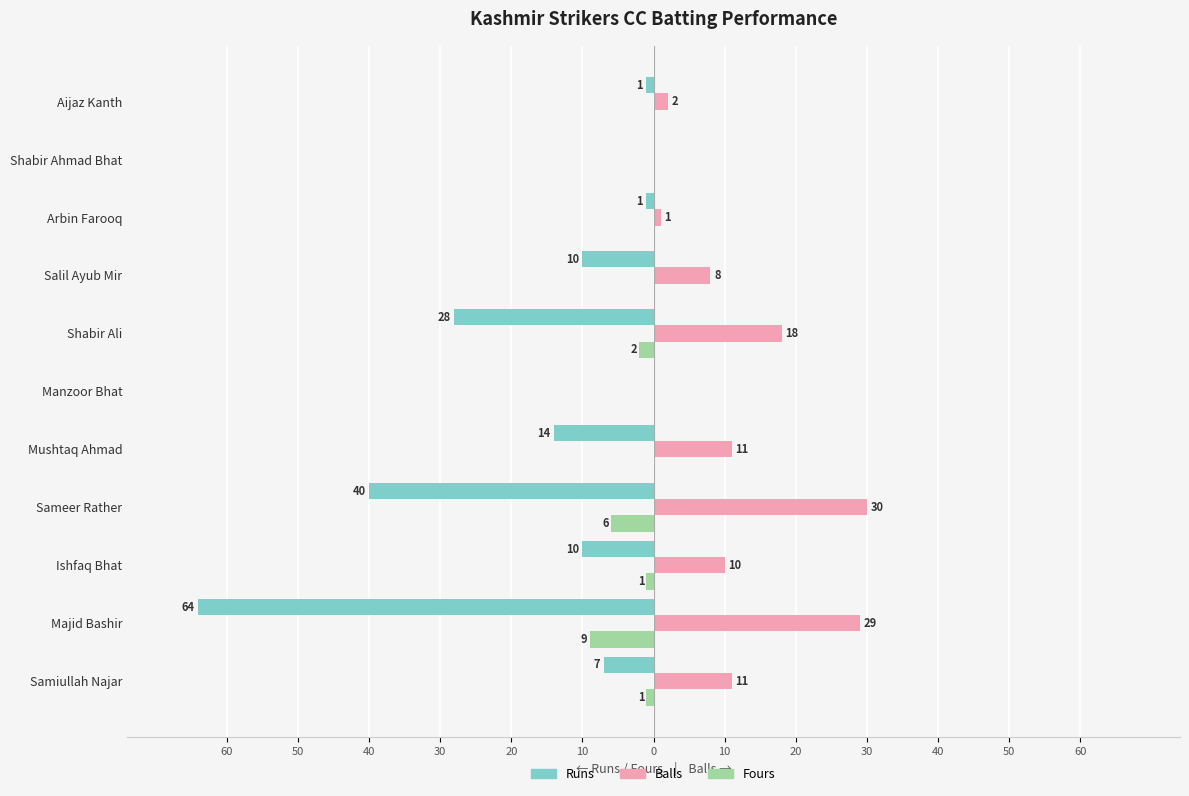

What is the average value of the Fours series?

-2